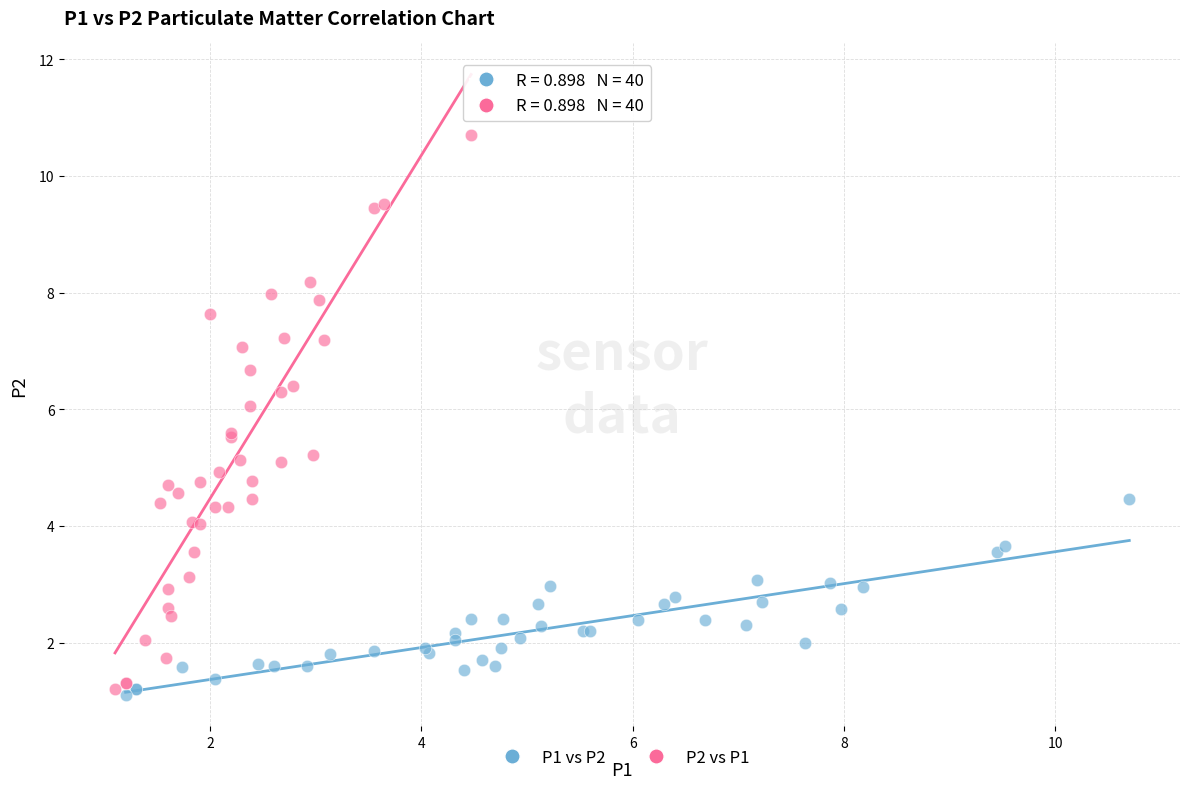

Which series contains the highest Y value?

P2 vs P1